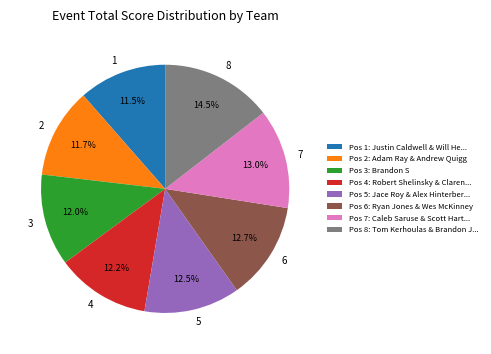

Is there any slice that represents more than half of the pie?

No